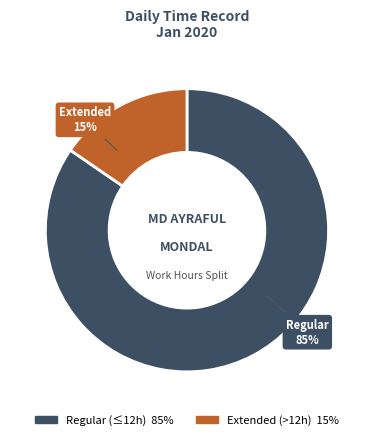

Is there a majority slice in this chart?

Yes